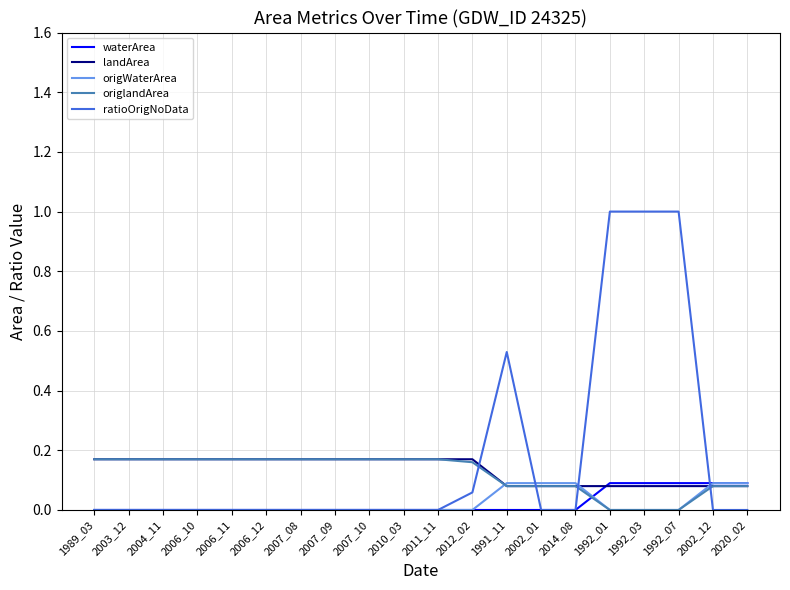

How many intersections are there between landArea and ratioOrigNoData?

4